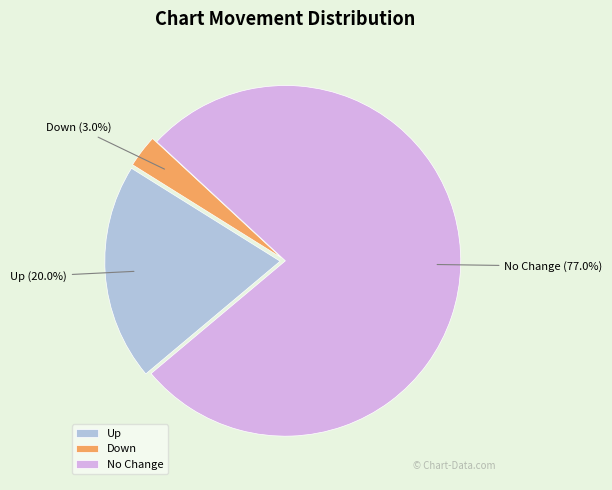

Which slice represents more than half of the pie?

No Change